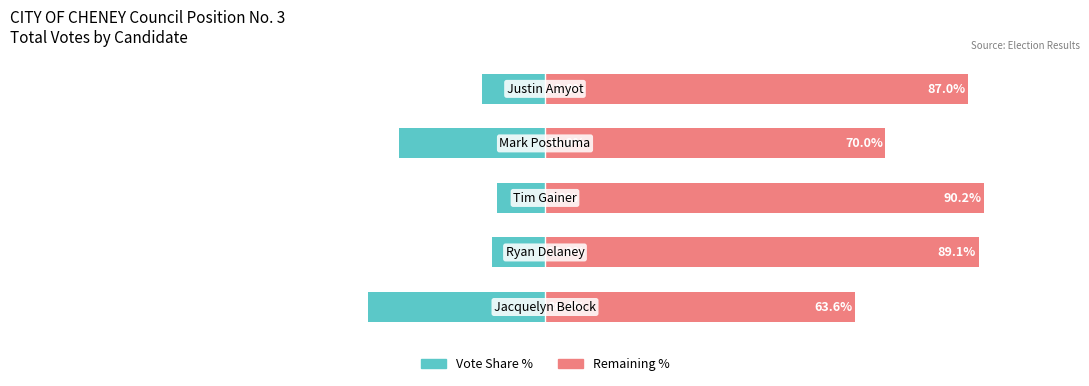

How many bars are there in each group?

2